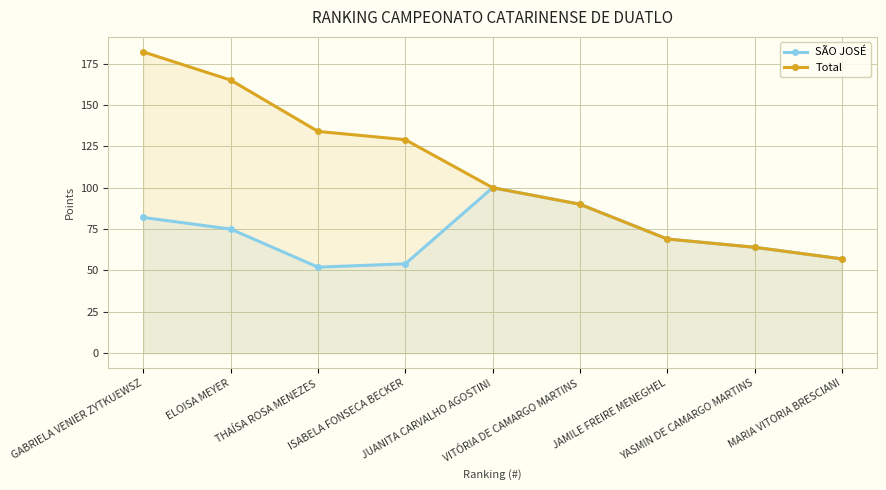

The value of SÃO JOSÉ at THAÍSA ROSA MENEZES is 52. True or false?

True